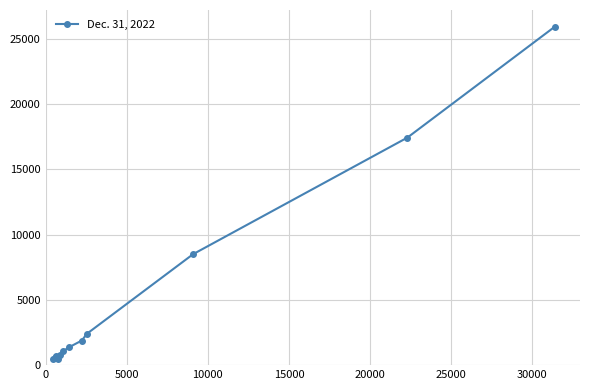

What is the maximum value shown in the chart?

25927